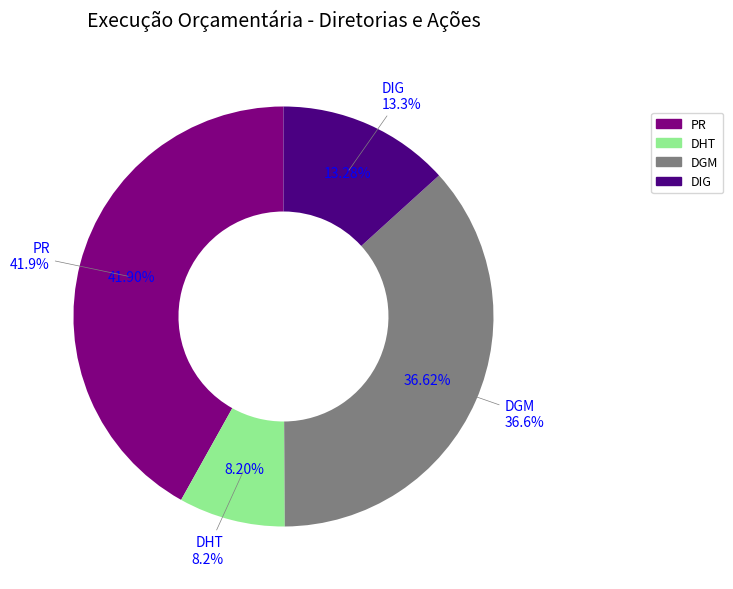

Which has a higher value, DHT or PR?

PR